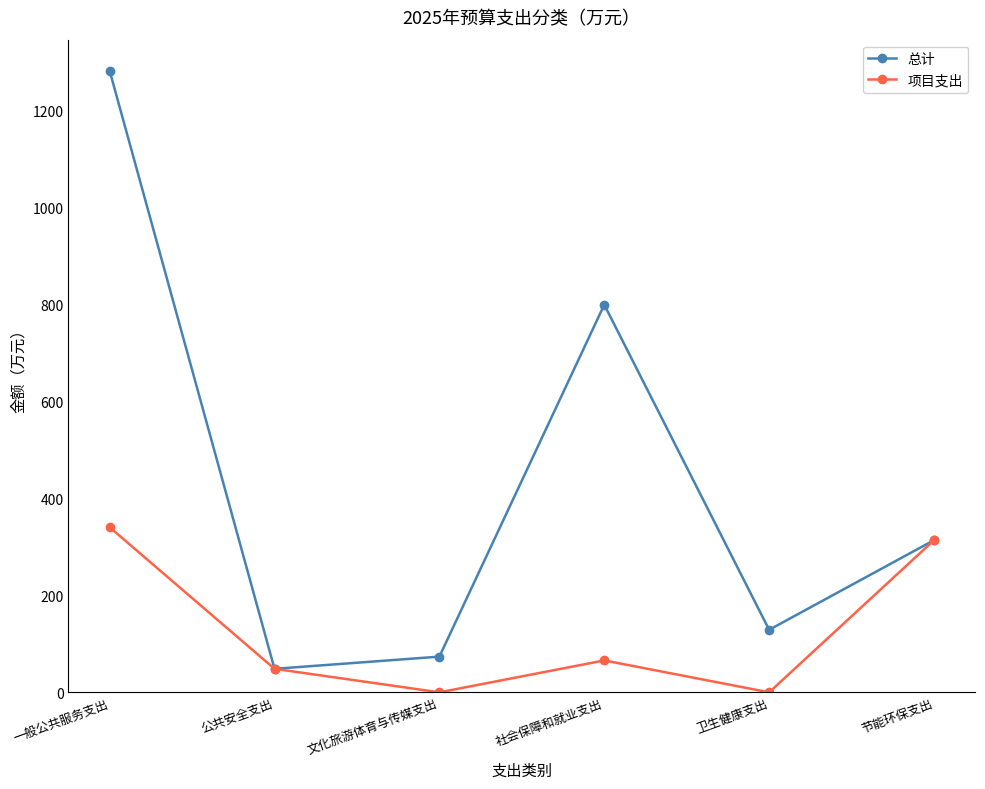

How many data points in 项目支出 are less than 65?

3